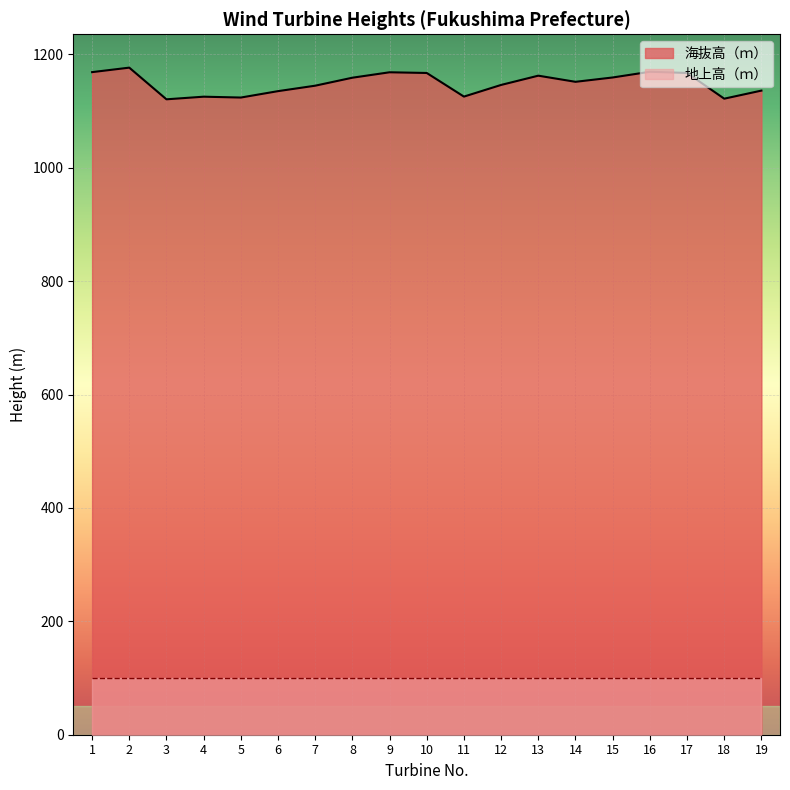

What is the value of the 6th point from the left?

1135.1